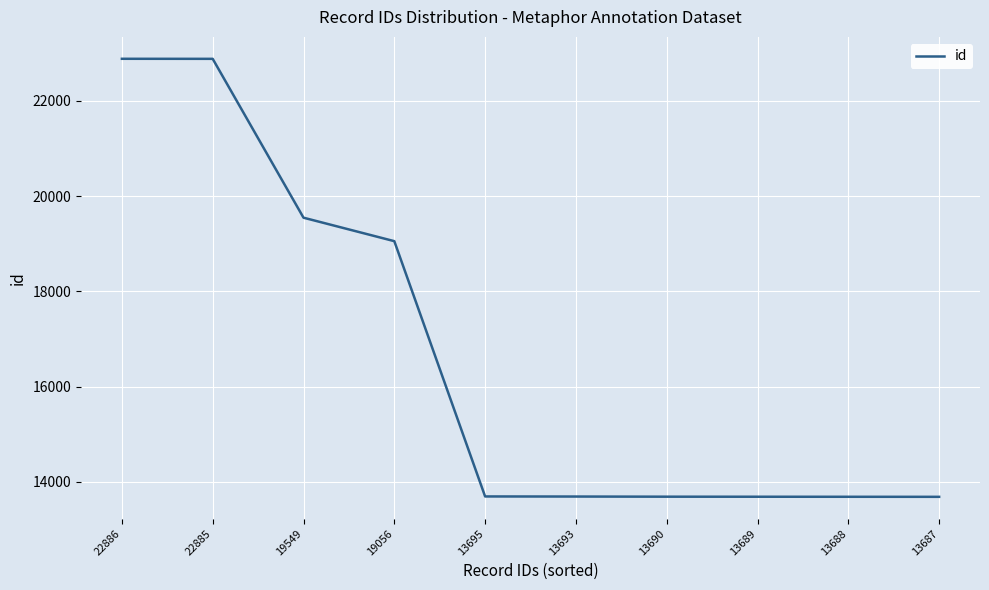

How many categories are shown in the chart?

10